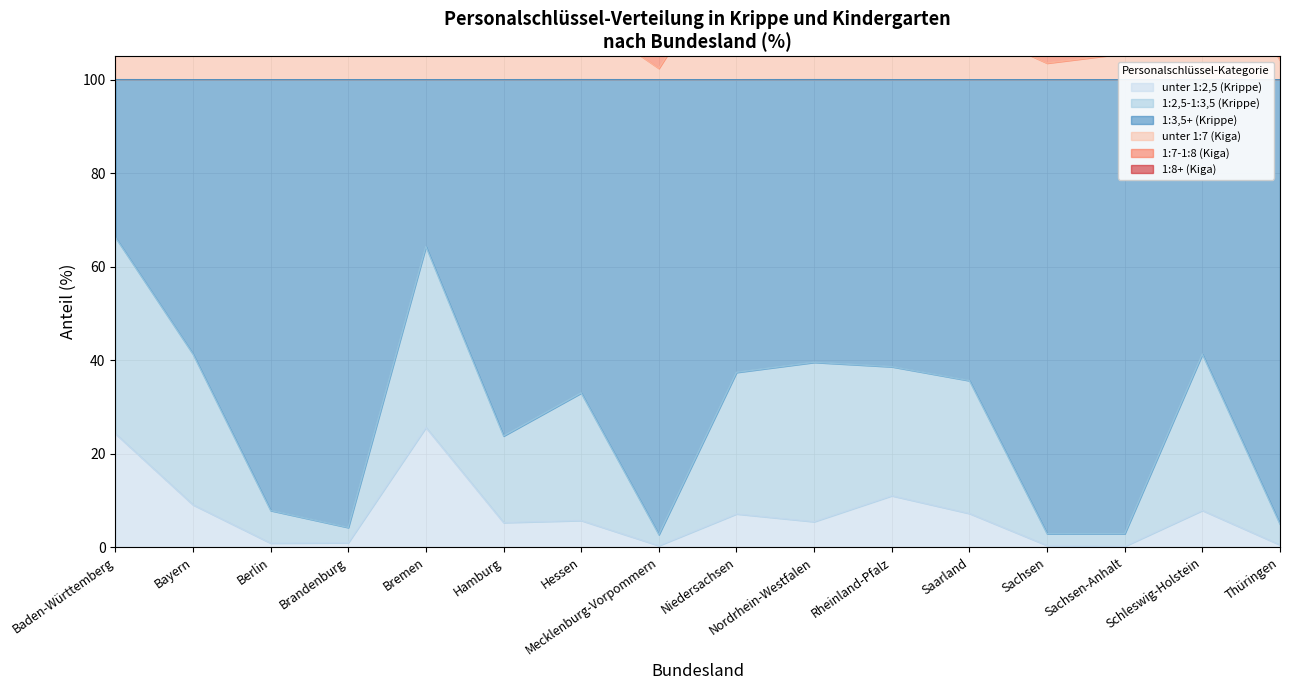

Does the chart have visible grid lines?

Yes